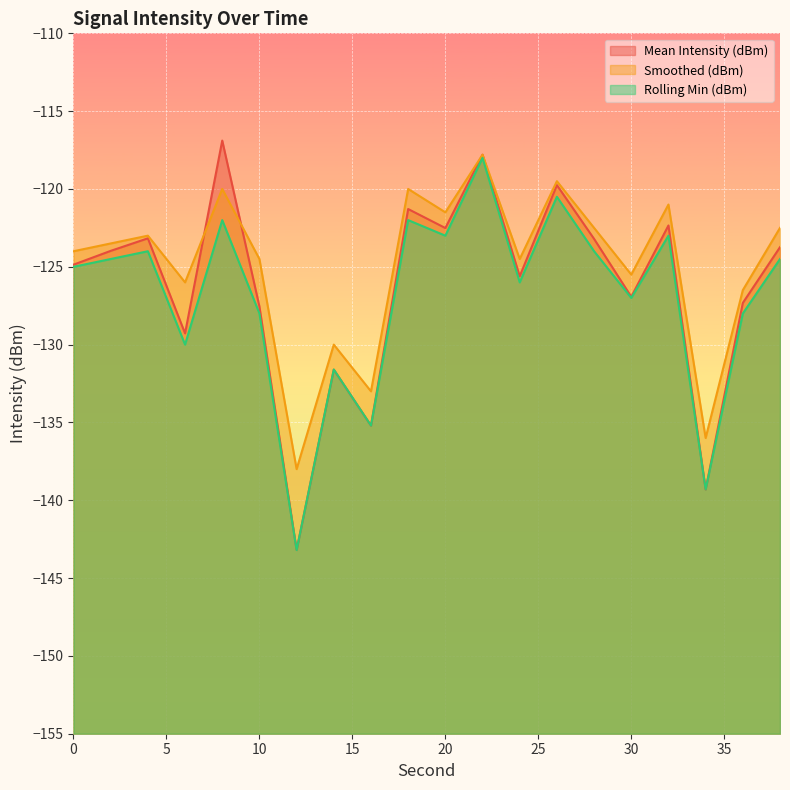

At which label does Mean Intensity (dBm) reach its minimum?

12